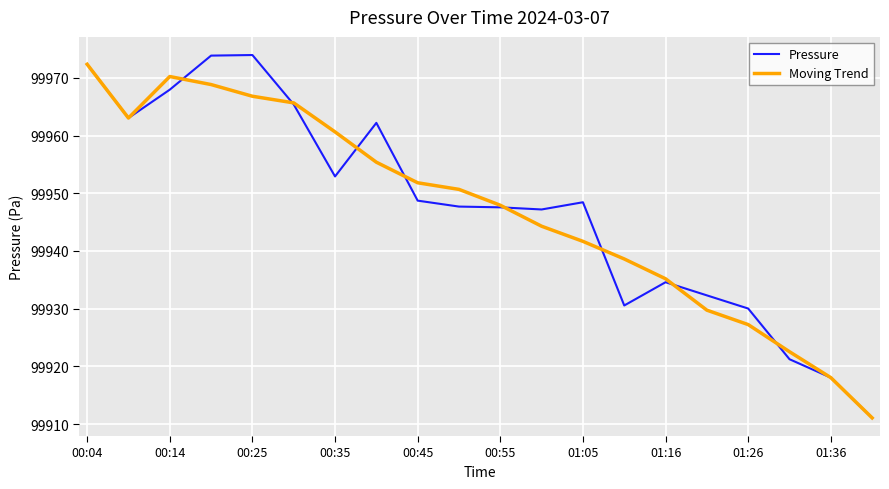

What is the minimum value for Pressure?

99911.1